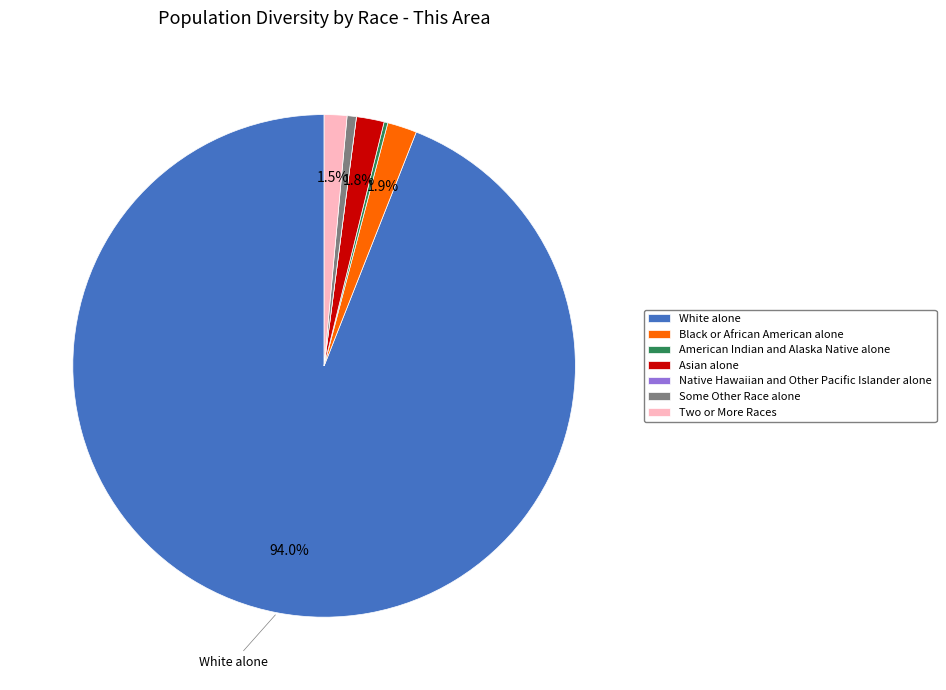

Which category has the biggest portion of the pie?

White alone